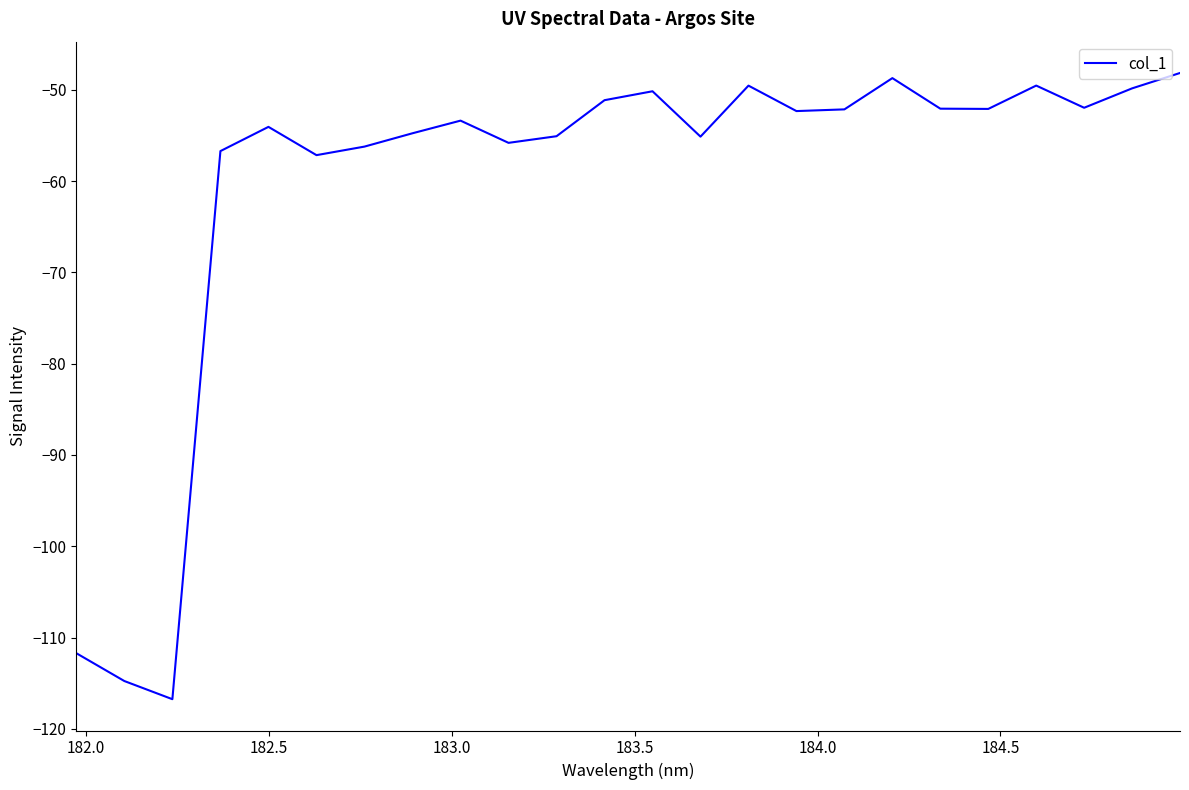

What is the difference between the maximum and minimum values?

68.6